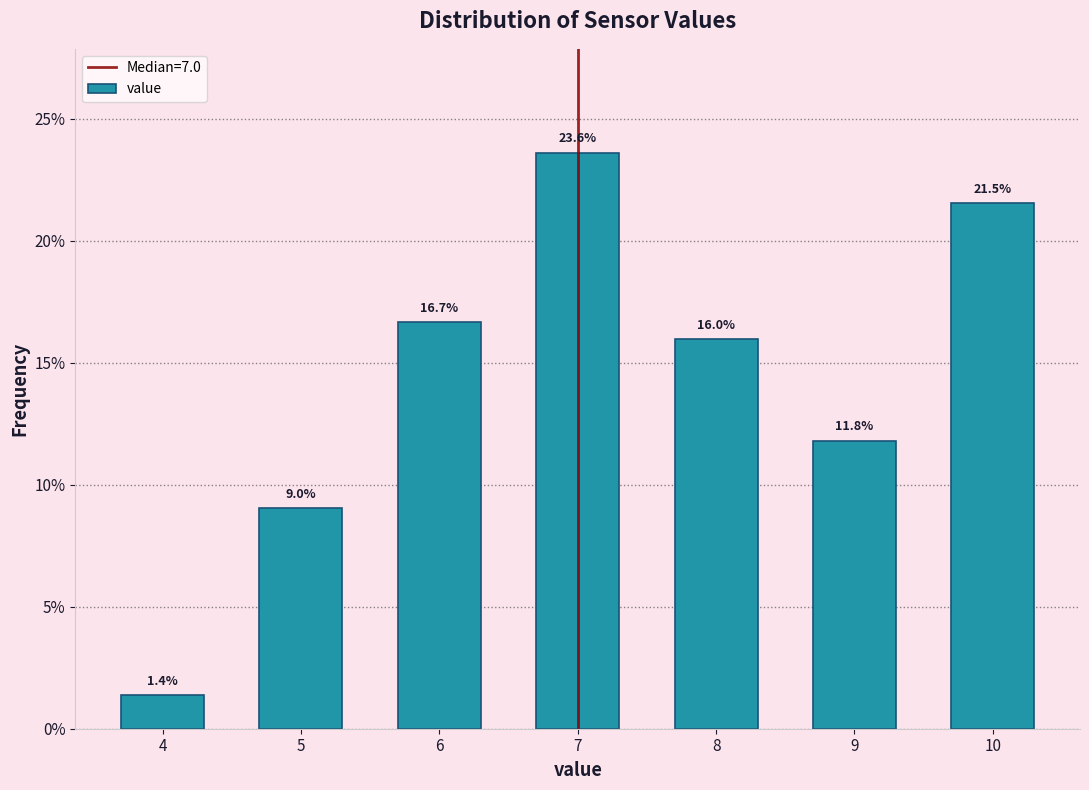

Reading left to right, what are all the values shown in this chart?

4=1.4	5=9.0	6=16.7	7=23.6	8=16.0	9=11.8	10=21.5